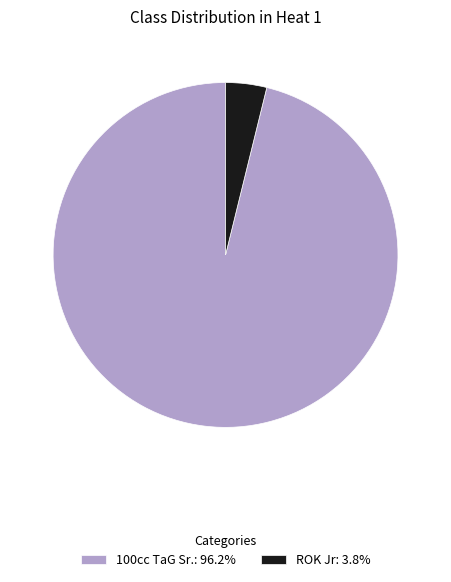

How many slices are in this pie chart?

2